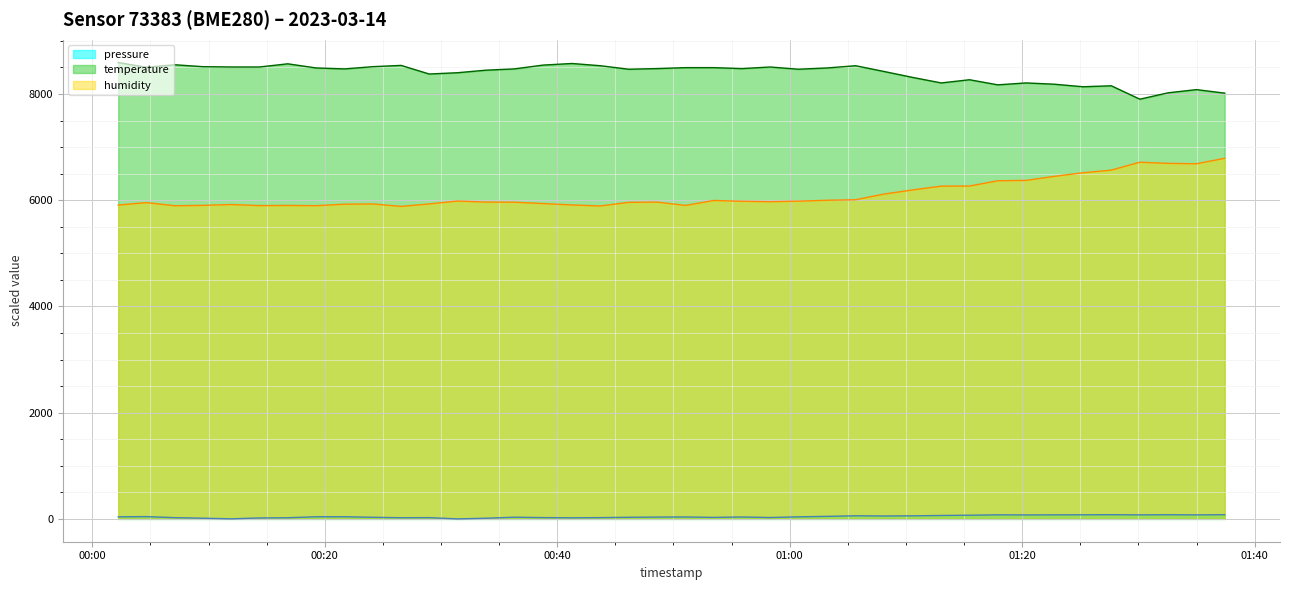

How many data points does each series have?

40